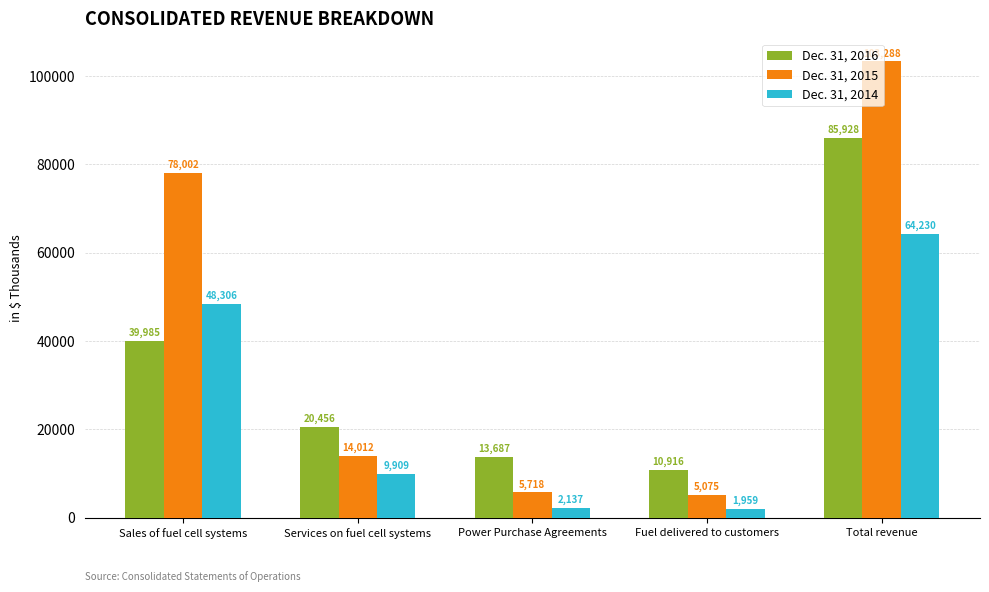

What is the average value of the Dec. 31, 2015 series?

41219